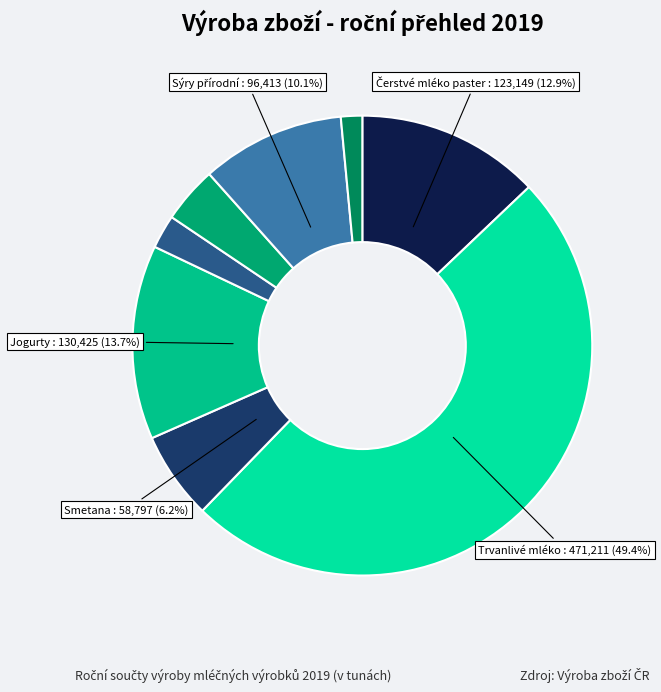

How many segments does this pie chart have?

8